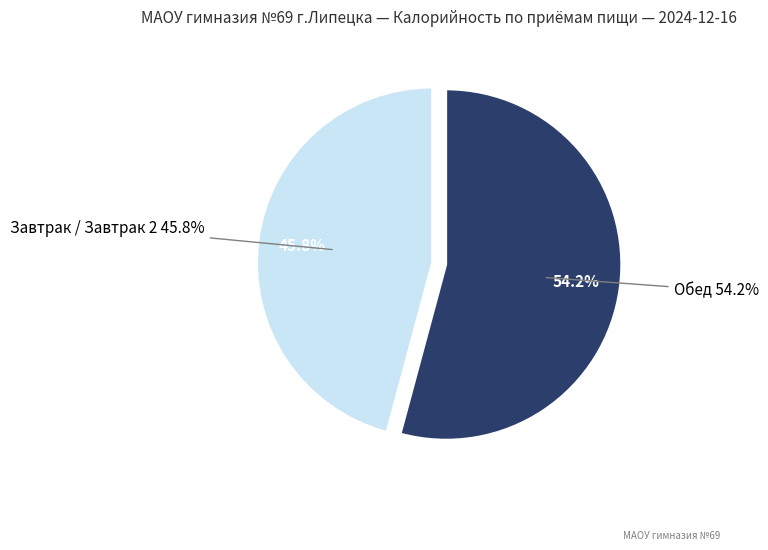

Between Завтрак / Завтрак 2 and Обед, which is larger?

Обед